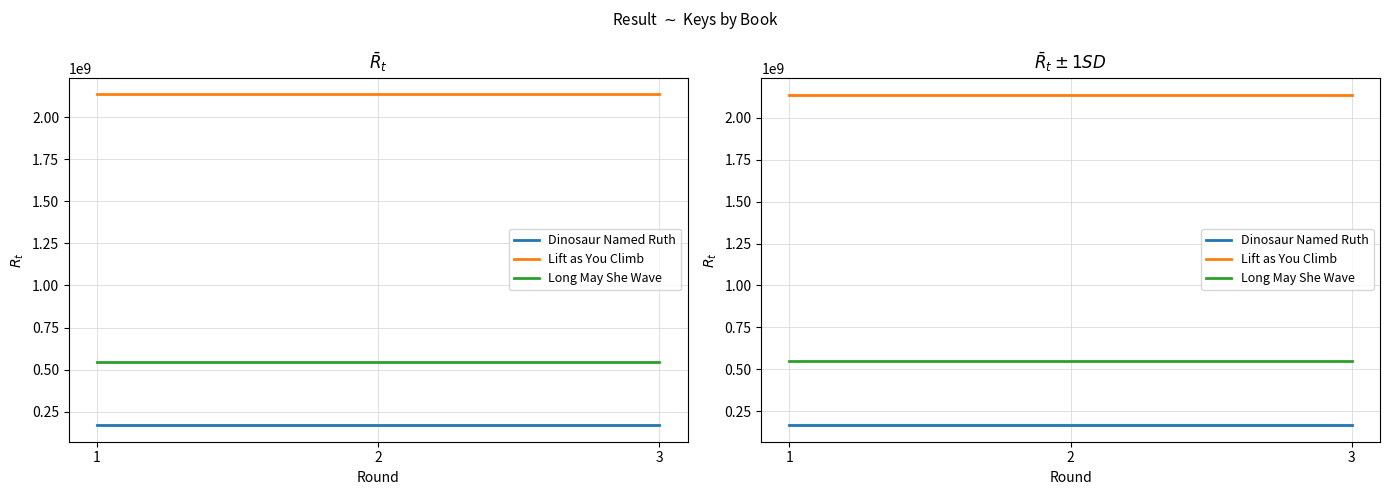

Which series has the widest spread of values?

Dinosaur Named Ruth